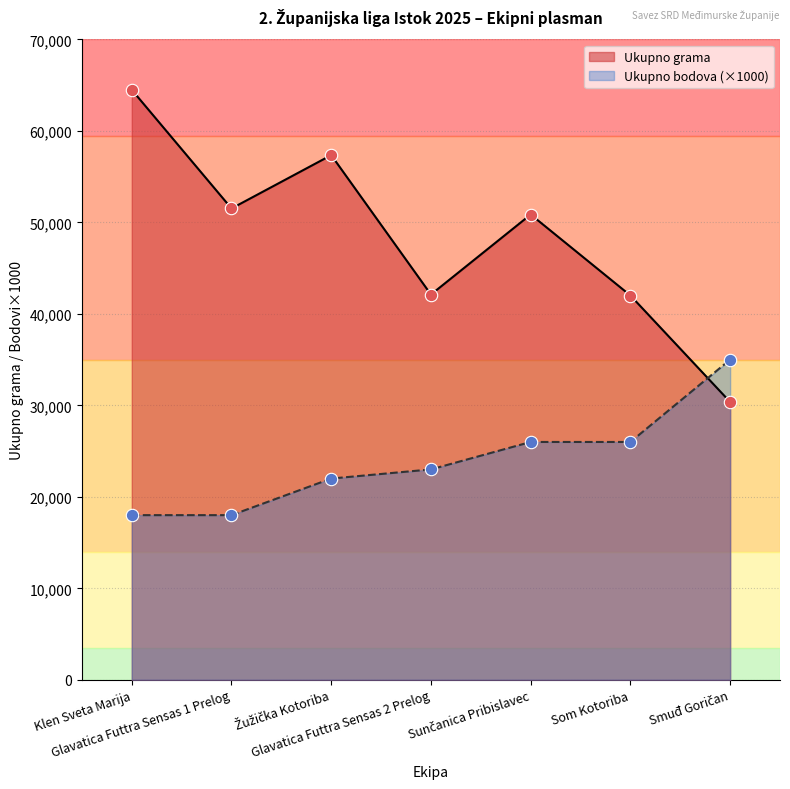

Which series contains the lowest Y value?

Ukupno bodova